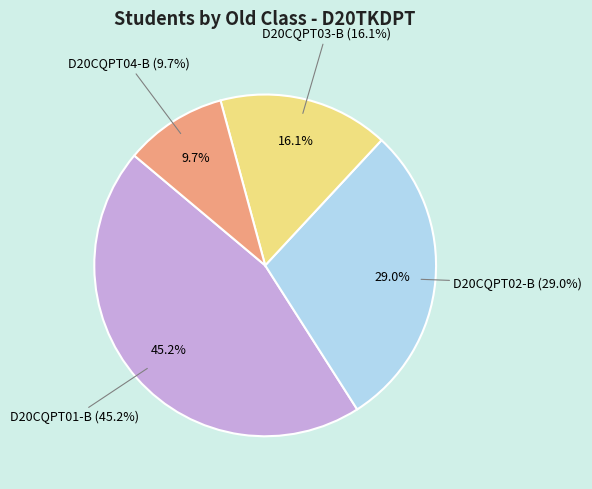

Do D20CQPT01-B and D20CQPT04-B together represent more than half of the pie?

Yes